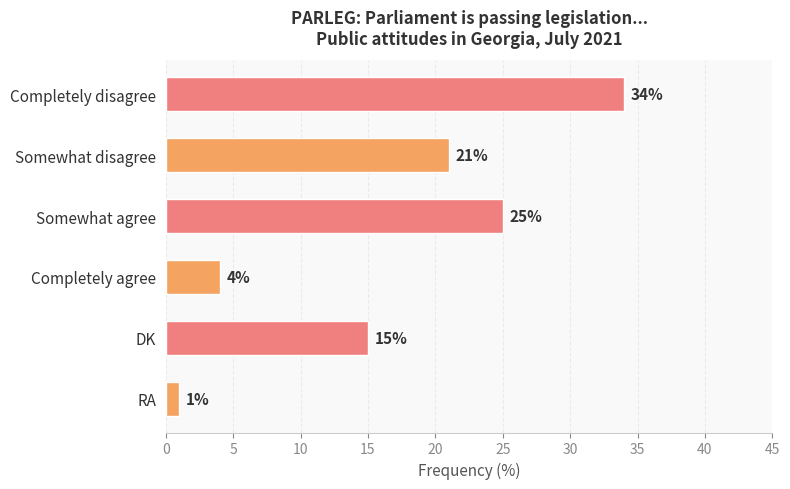

How many distinct data groups are displayed?

1